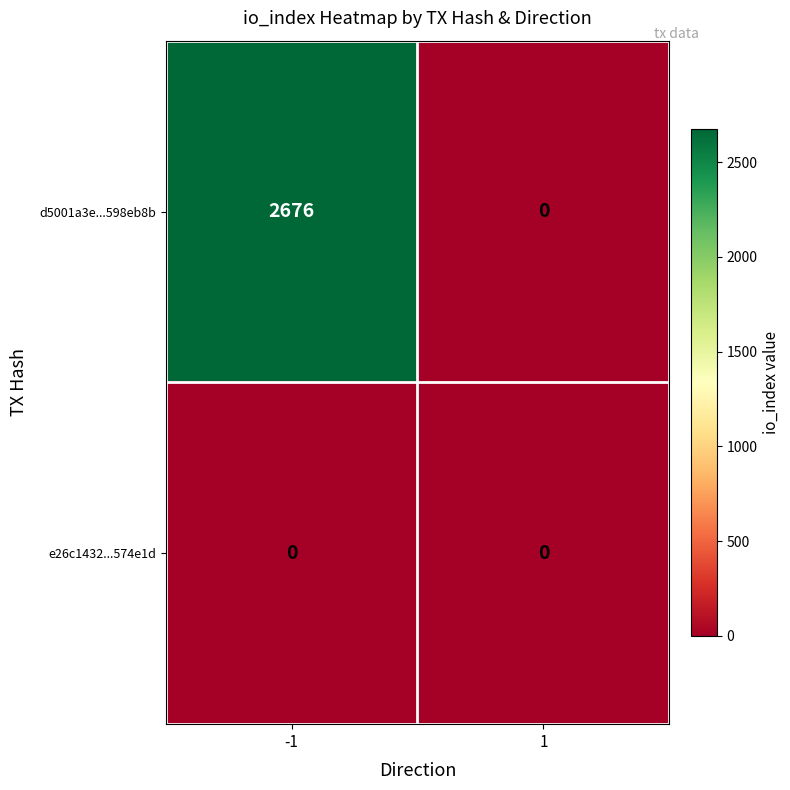

Which series has the widest spread of values?

d5001a3e...598eb8b